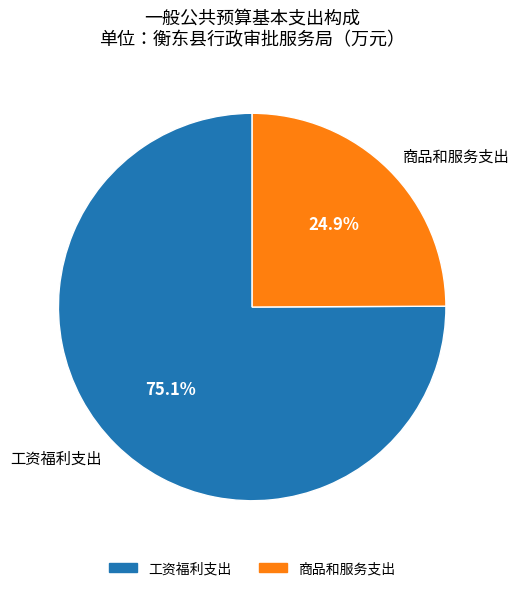

What is the largest slice in the pie chart?

工资福利支出